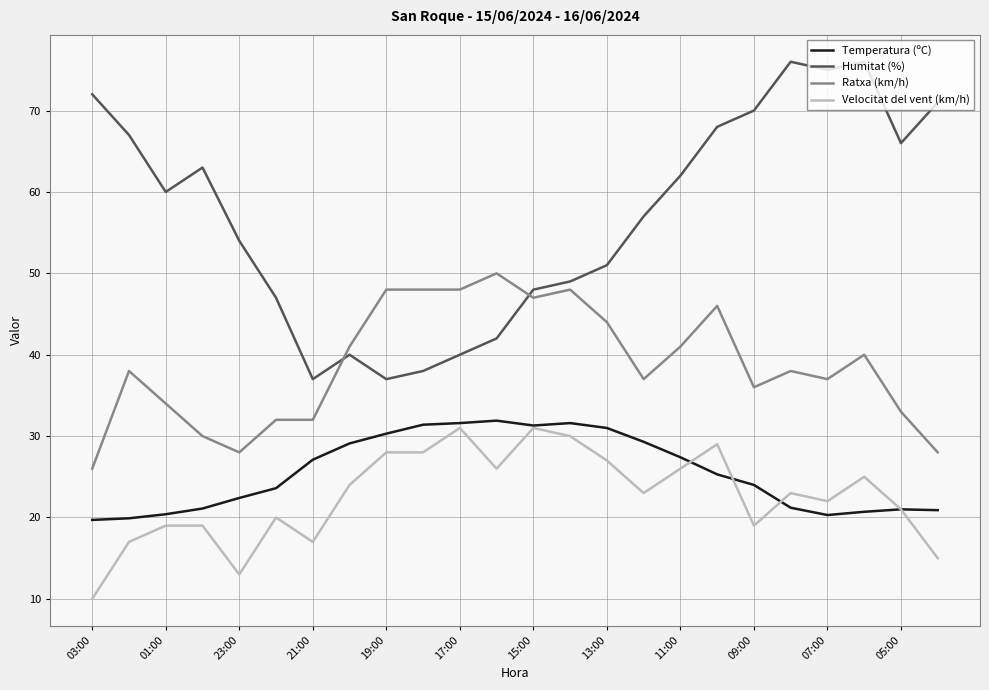

Count the number of data series in this chart.

4